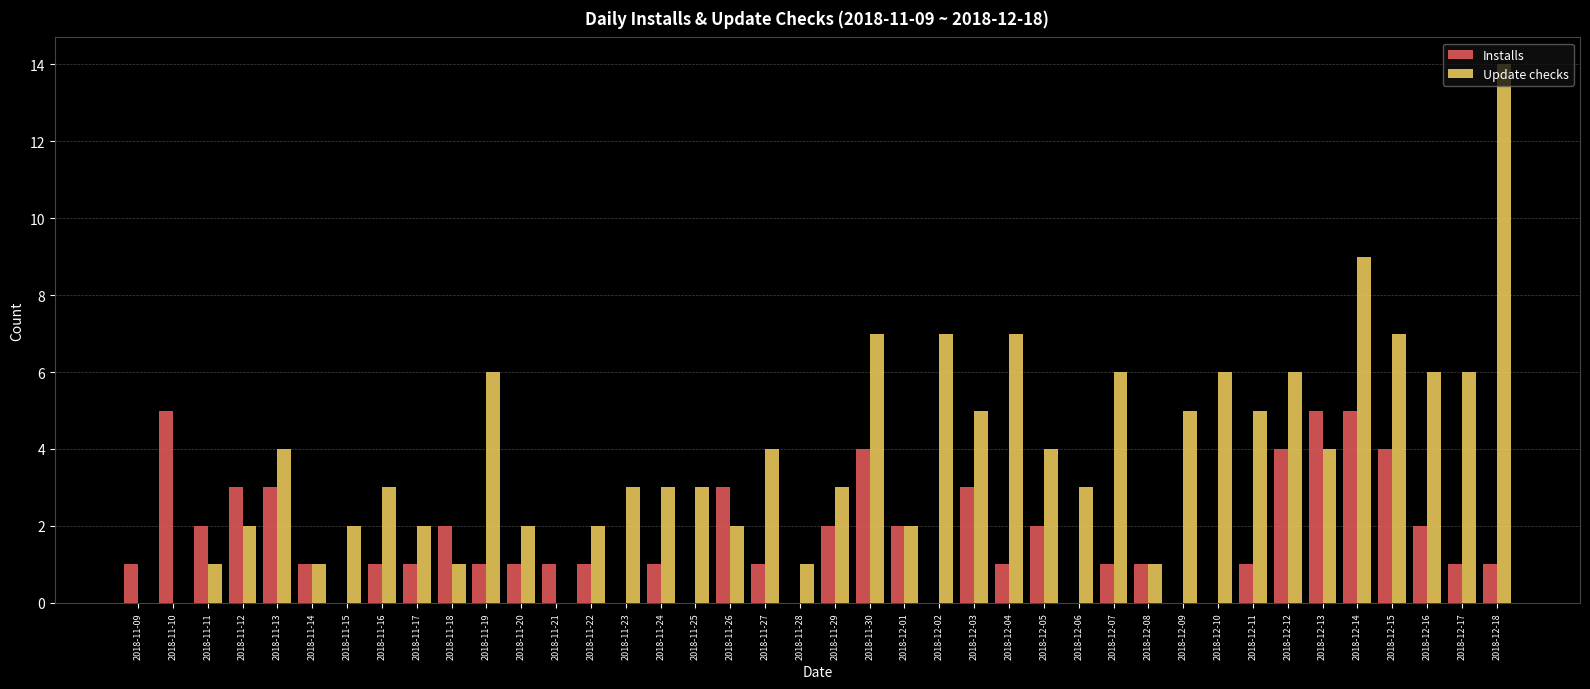

Between 2018-12-01 and 2018-12-13, which series saw the biggest shift?

Installs